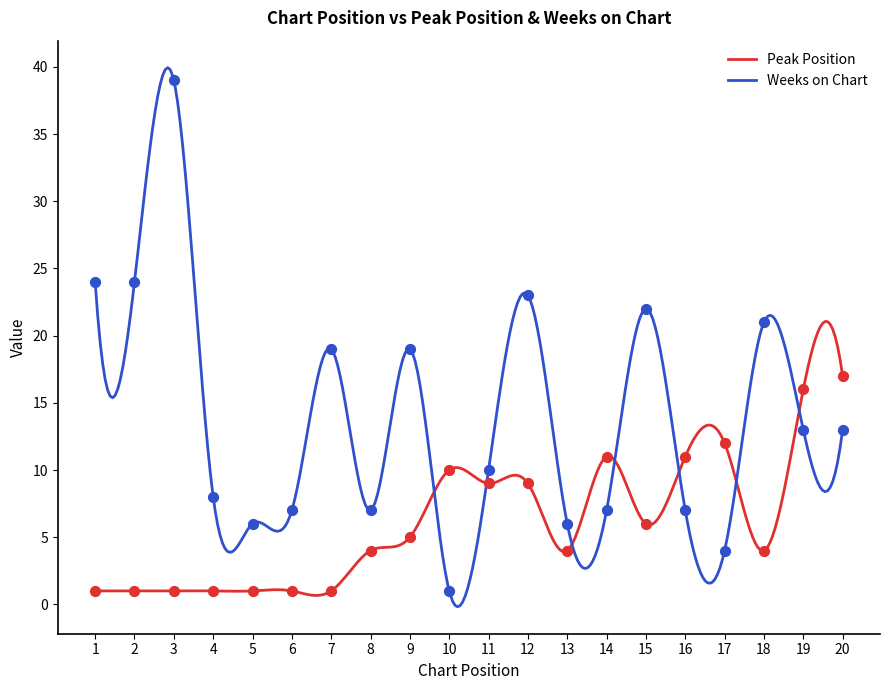

Which series has the largest total across all categories?

Weeks on Chart